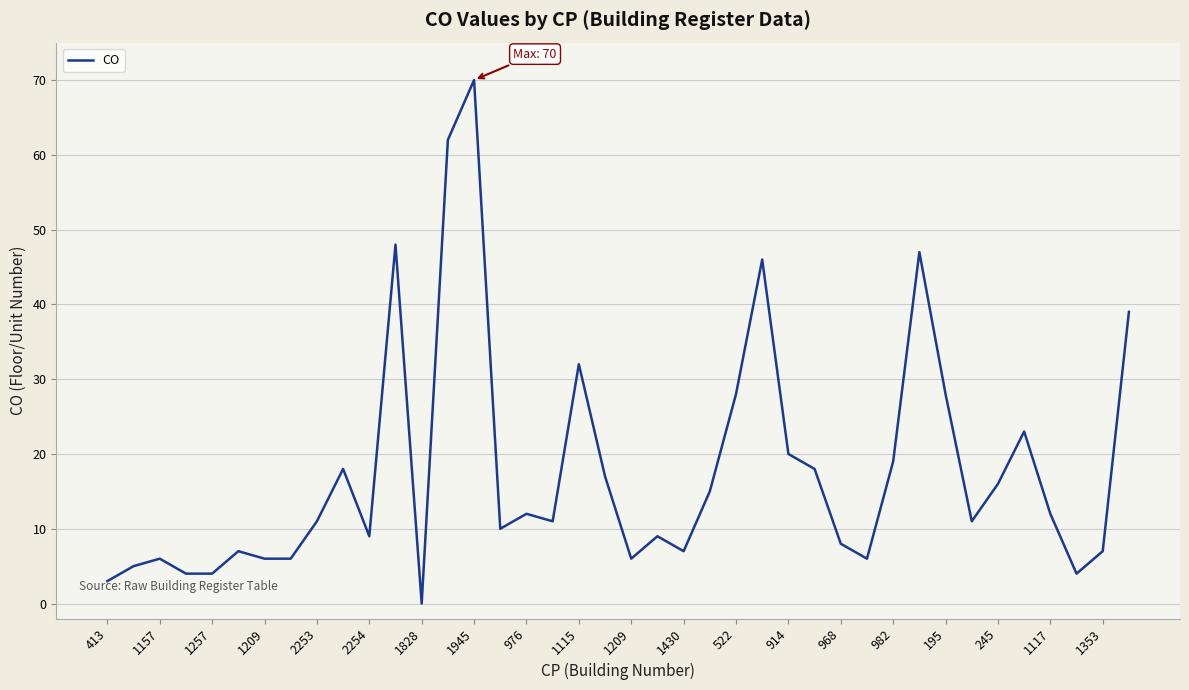

What is the maximum value shown in the chart?

70